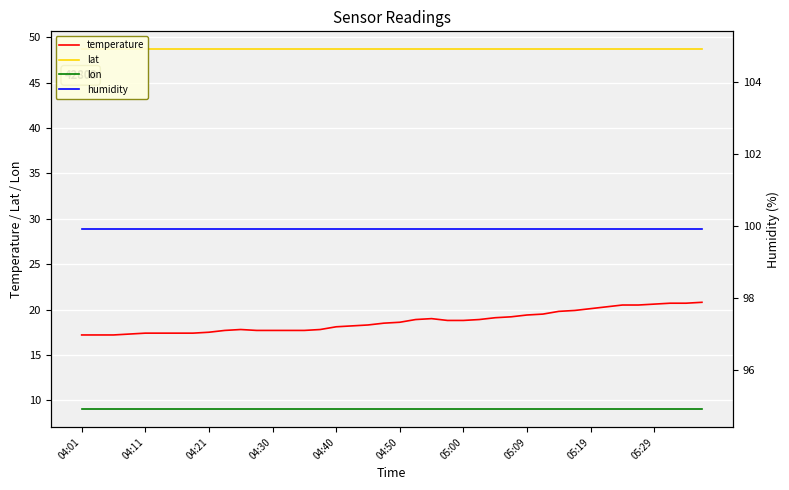

True or false: humidity and lon cross at least once.

False